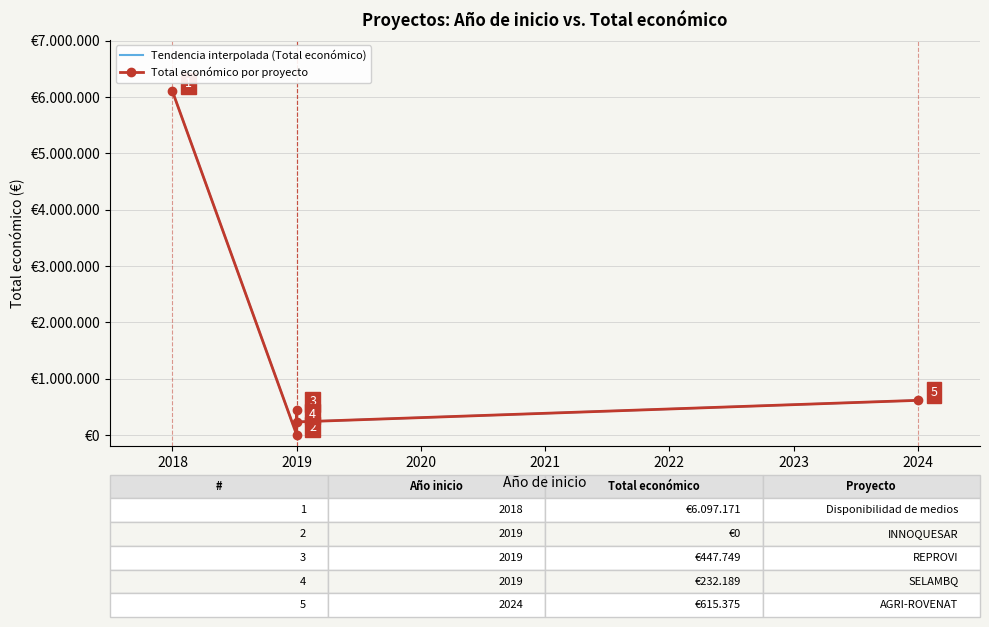

Which label corresponds to the smallest value in the chart?

2019